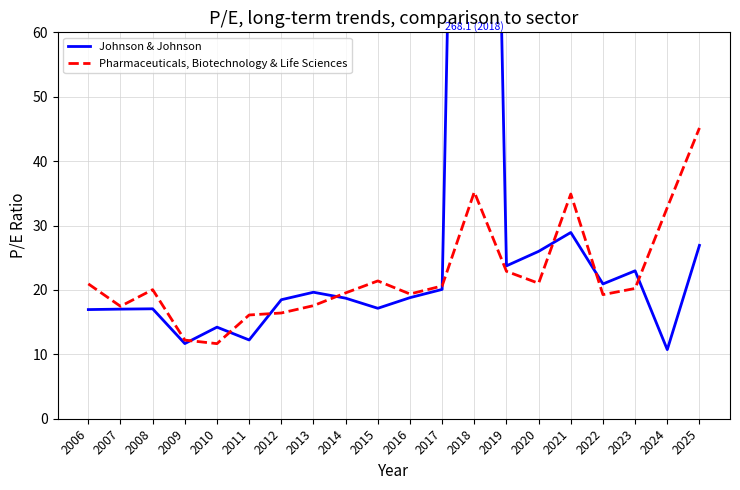

What is the total value across all series at 2012?

34.9